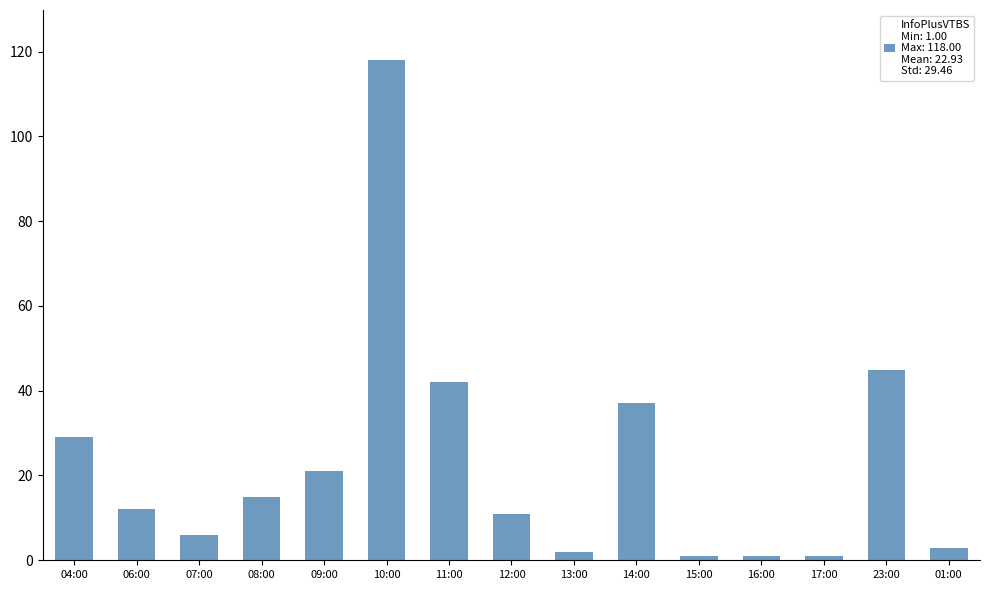

True or false: the data shows 11 at 12:00.

True